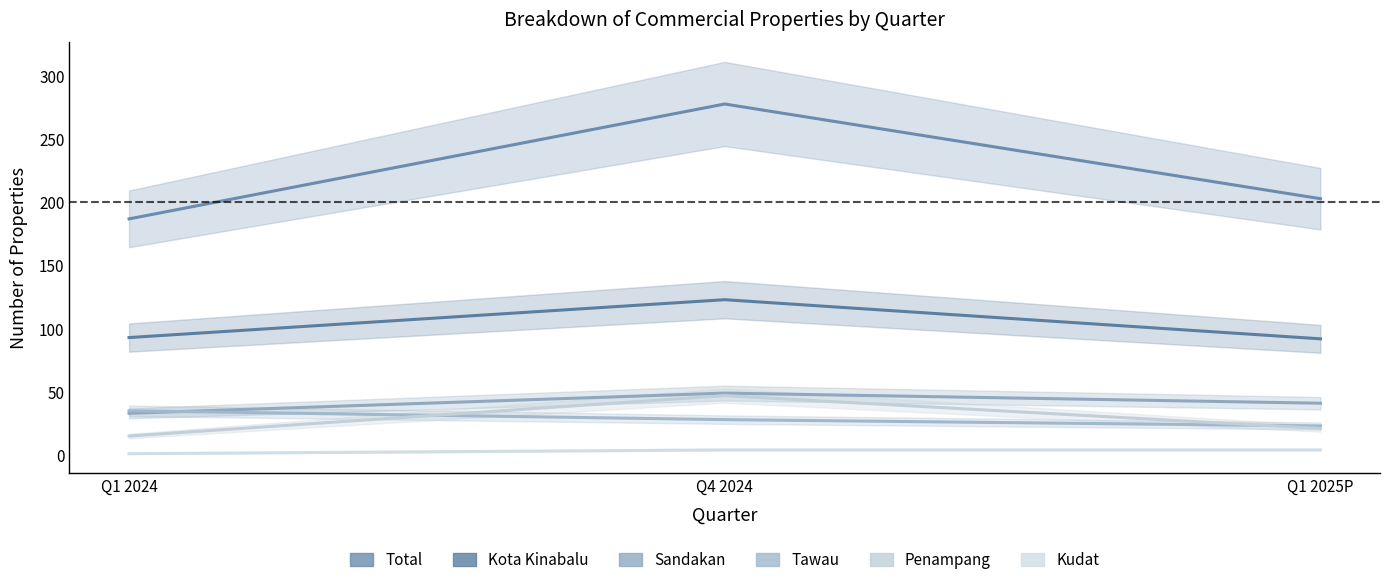

List the labels in order of Tawau value, smallest first.

Q1 2025P, Q4 2024, Q1 2024